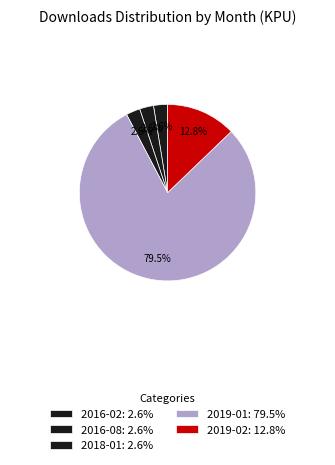

How many slices are in this pie chart?

5